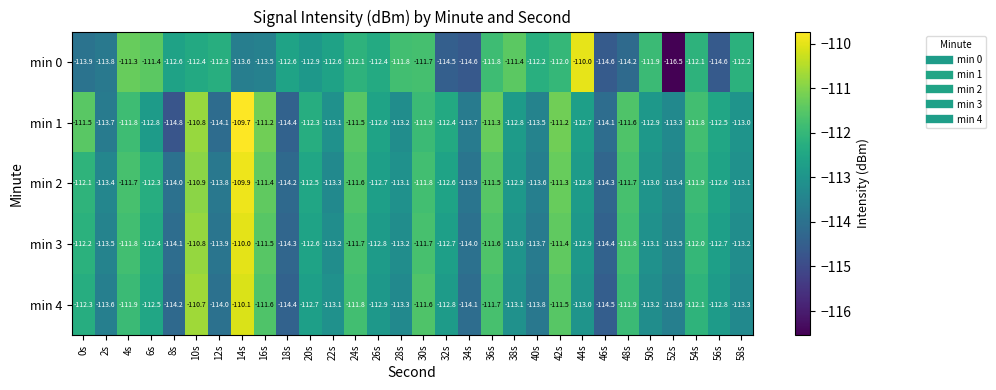

Which series has the largest range (max minus min)?

min 0